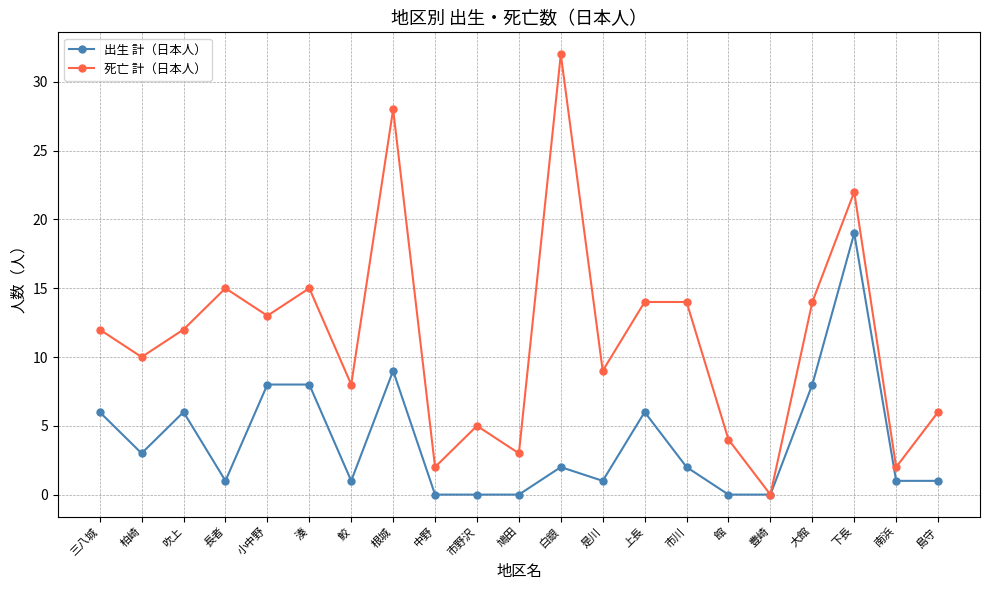

List the series in order of their overall mean, highest first.

死亡 計（日本人）, 出生 計（日本人）